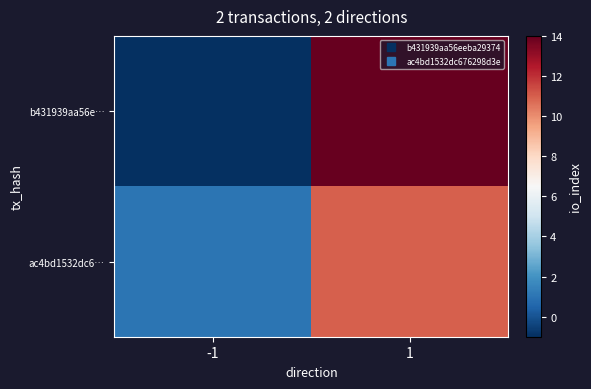

What is the spread (max minus min) of values at -1?

2